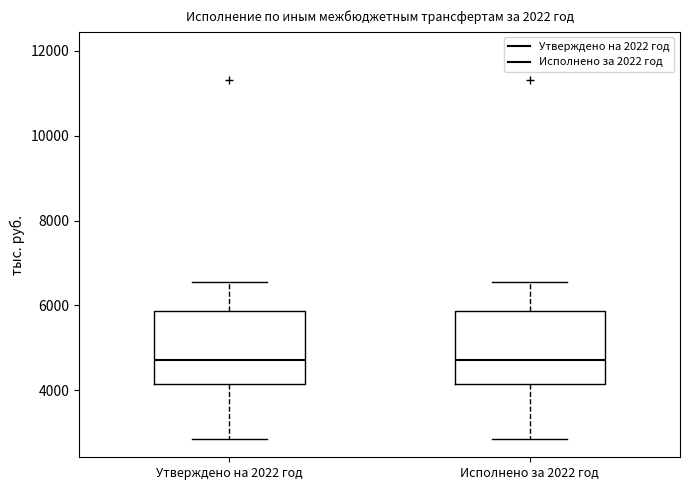

Where does the median line of the box for Исполнено за 2022 год sit on the y-axis? The values are not printed on the chart, so give them approximately, as read against the axis.

4800